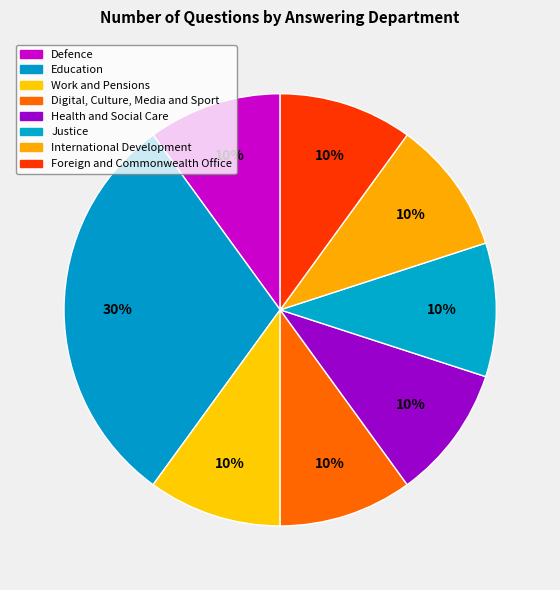

Which has a higher value, Justice or Health and Social Care?

Justice